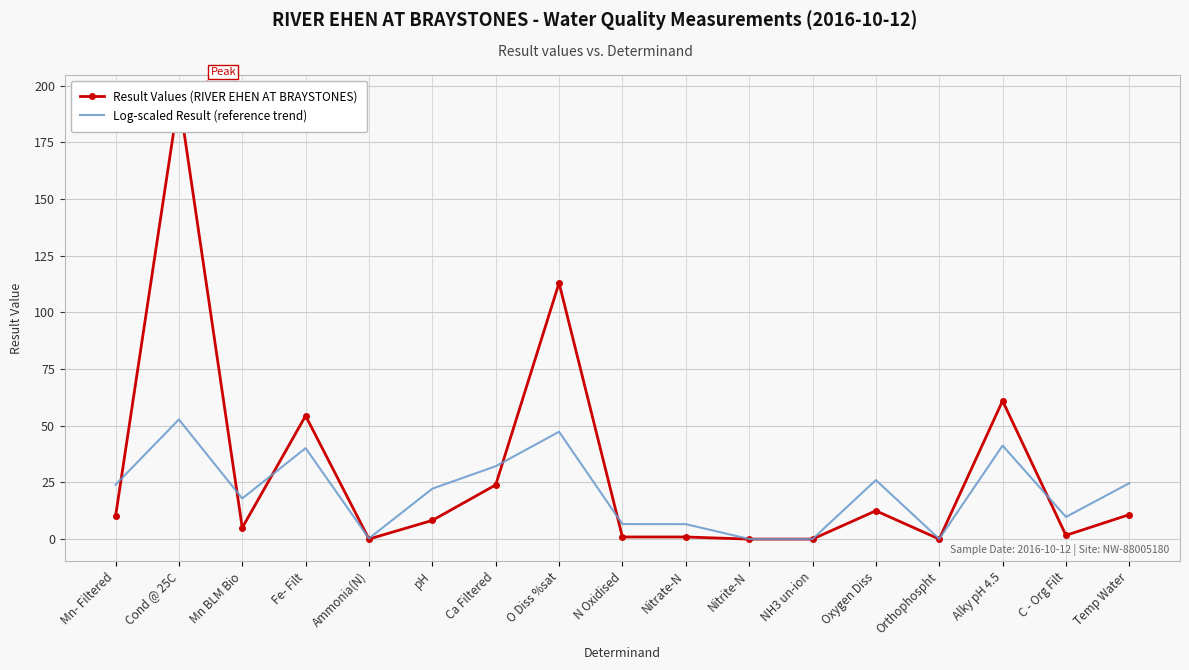

Which has a higher value, Nitrate-N or Nitrite-N?

Nitrate-N